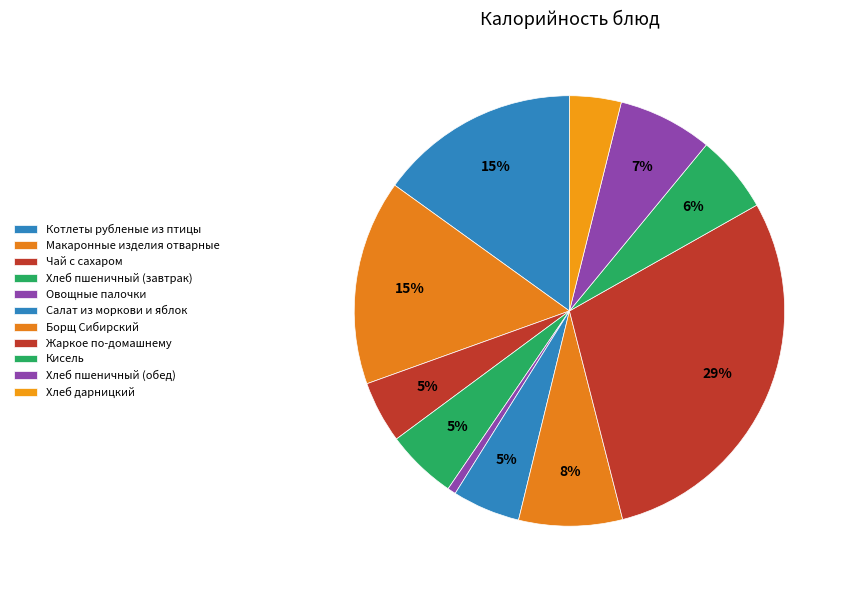

How many slices are in this pie chart?

11